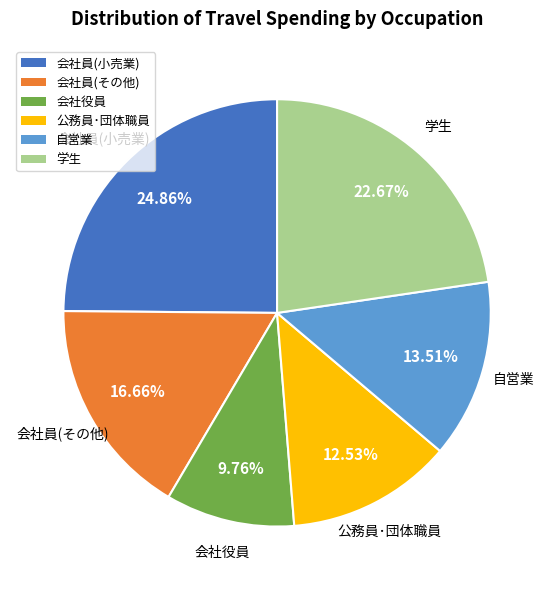

Does any single category account for the majority?

No